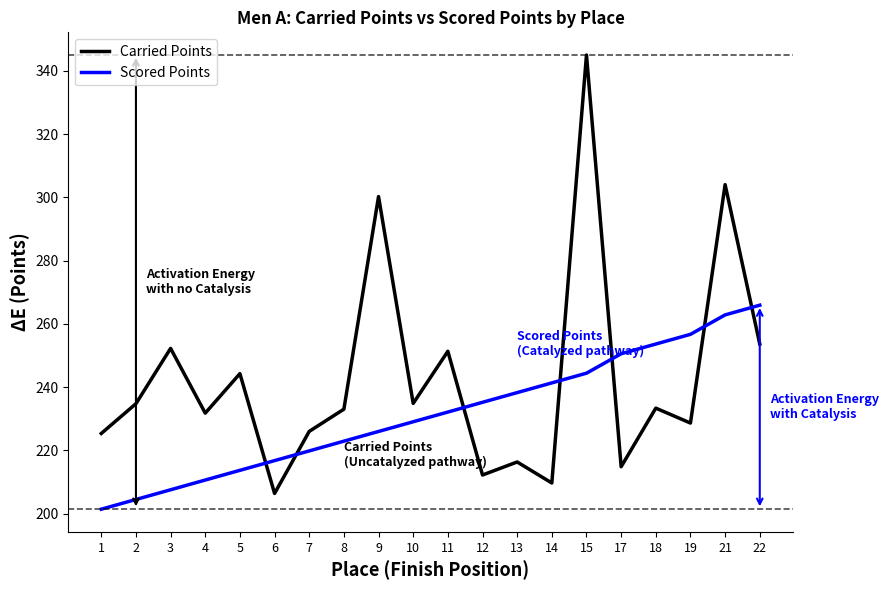

How many values in the Scored Points series exceed 232?

10